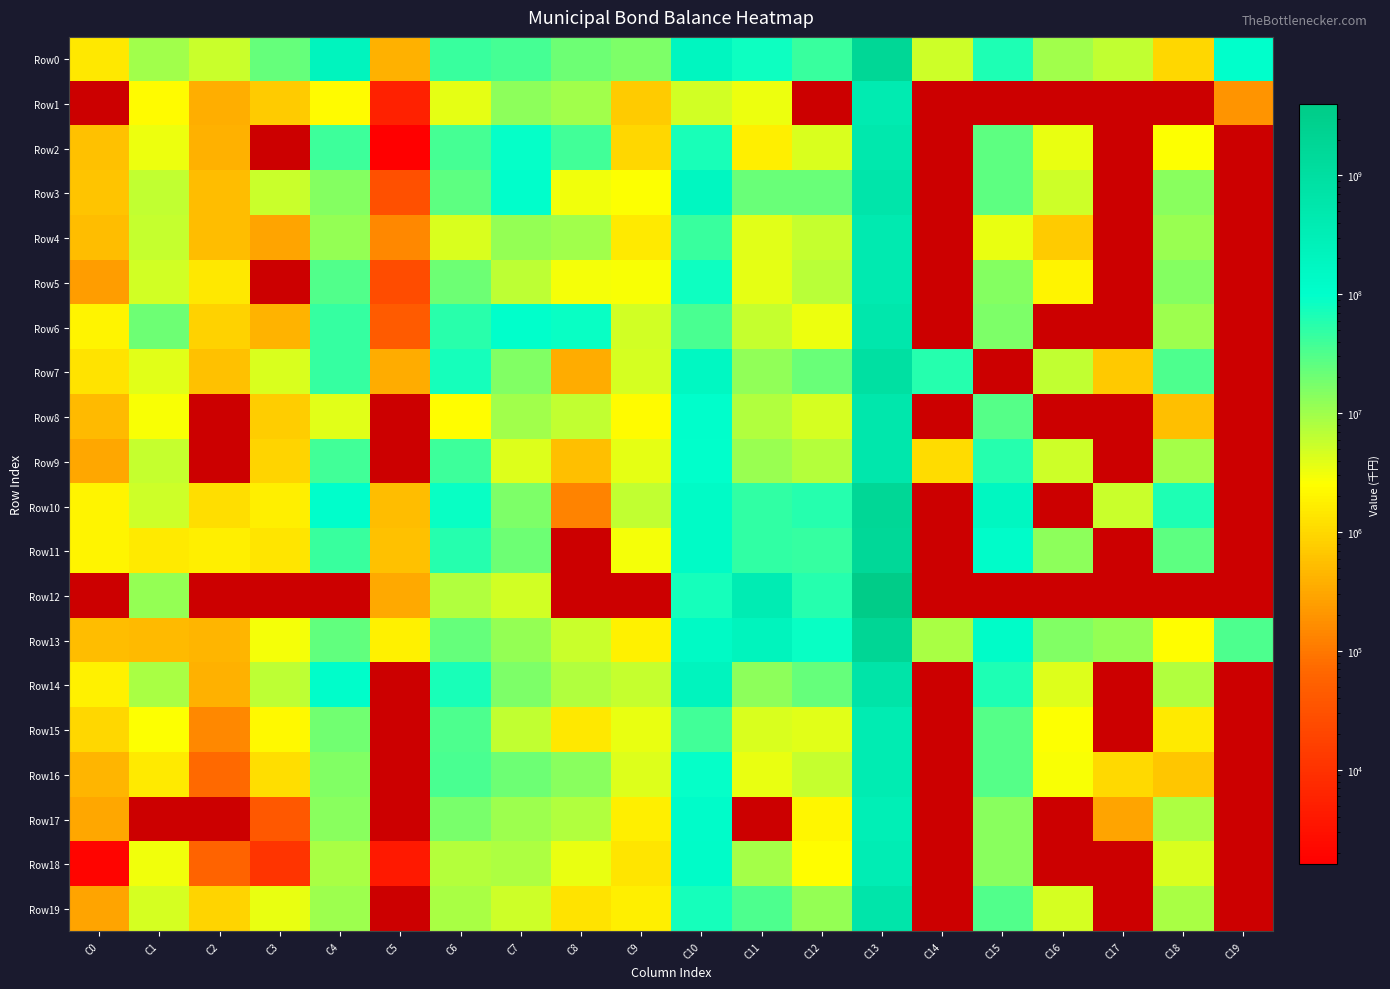

Which has a higher value, C11 or C6?

C11